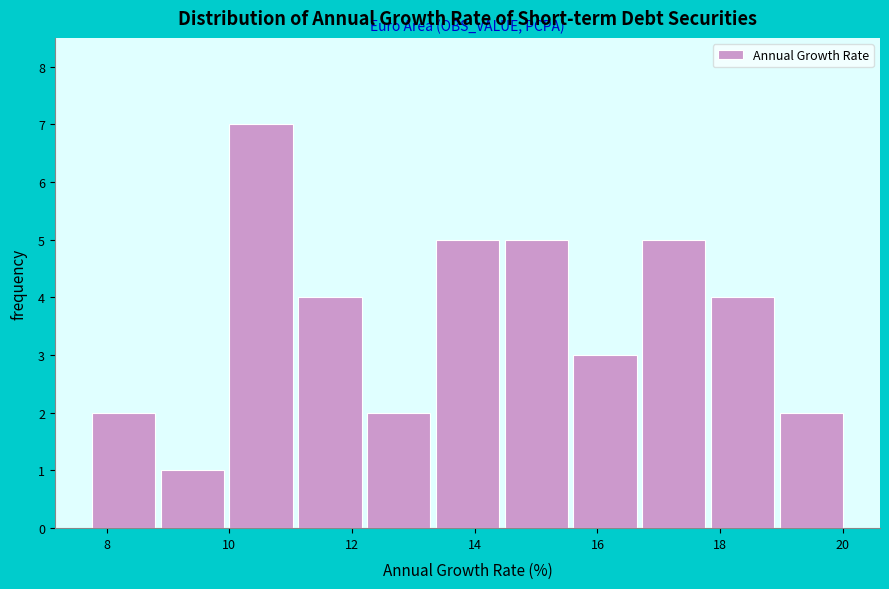

Over which range of the x-axis is the bar tallest?

10.0 to 11.0